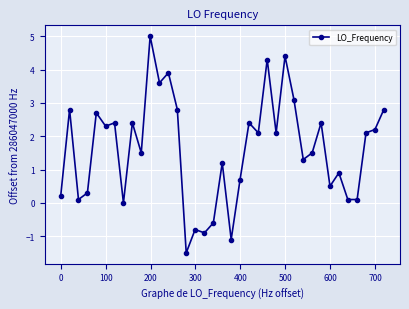

What is the maximum value shown in the chart?

5.0